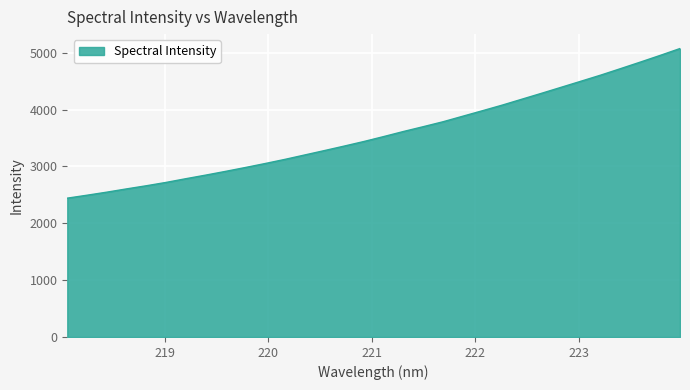

What is the minimum value shown in the chart?

2442.3